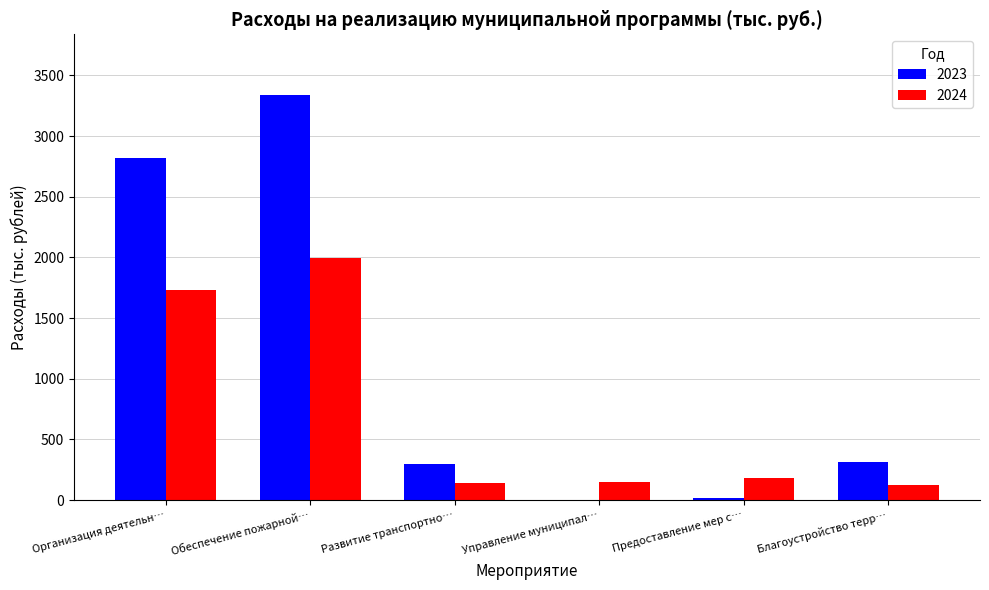

What is the sum of the 2023 values at Обеспечение пожарной… and Организация деятельн…?

6154.1